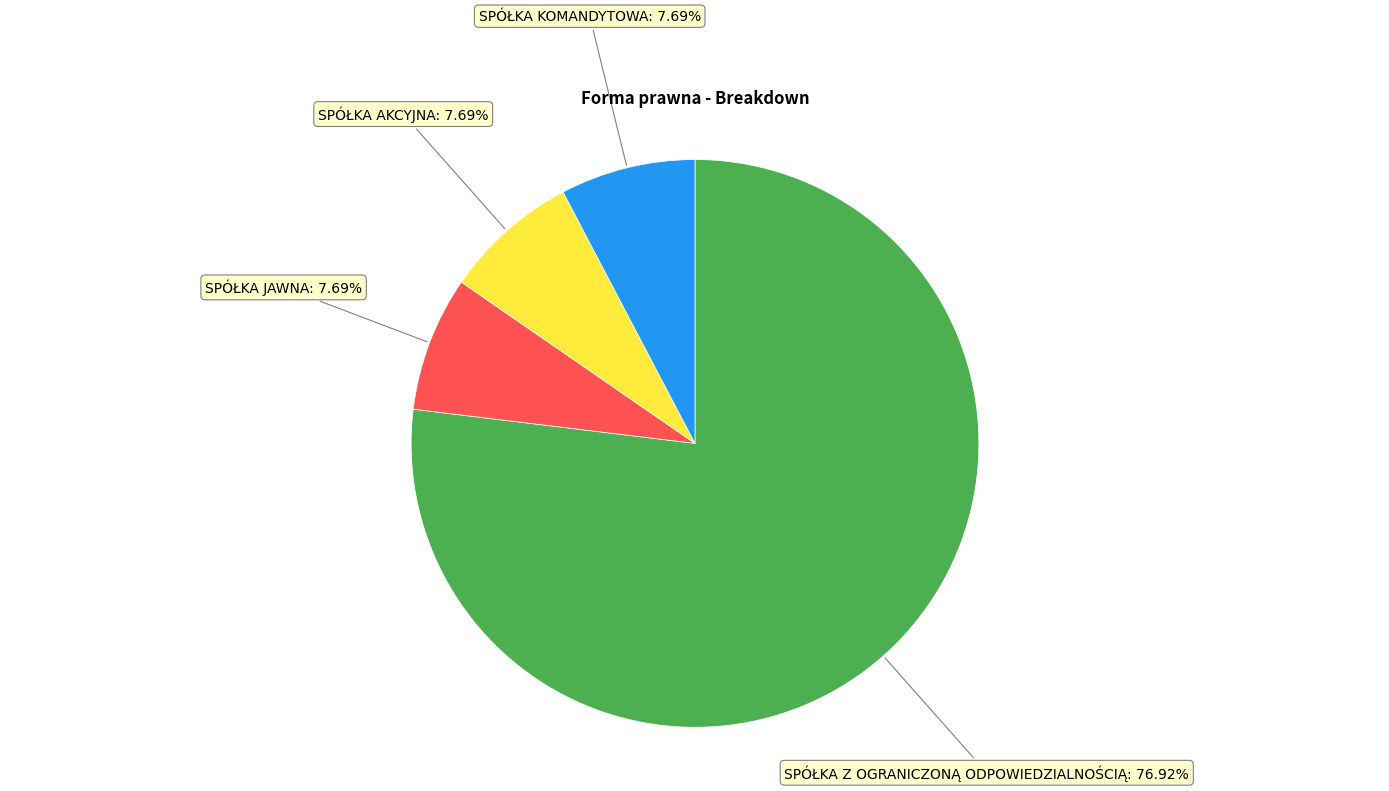

Is there a majority slice in this chart?

Yes